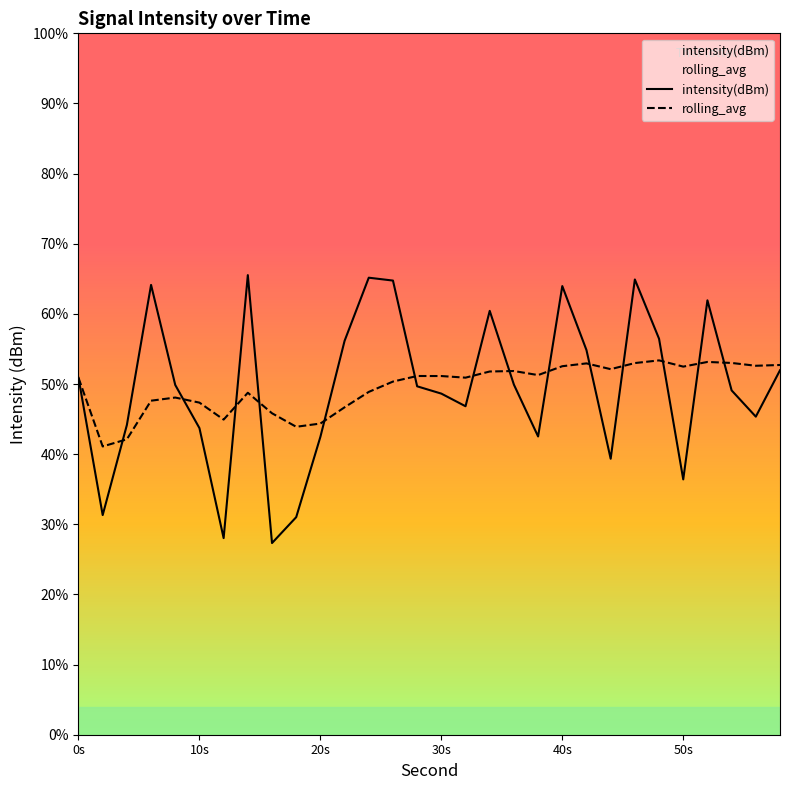

Does the chart display data point markers on the line(s)?

No